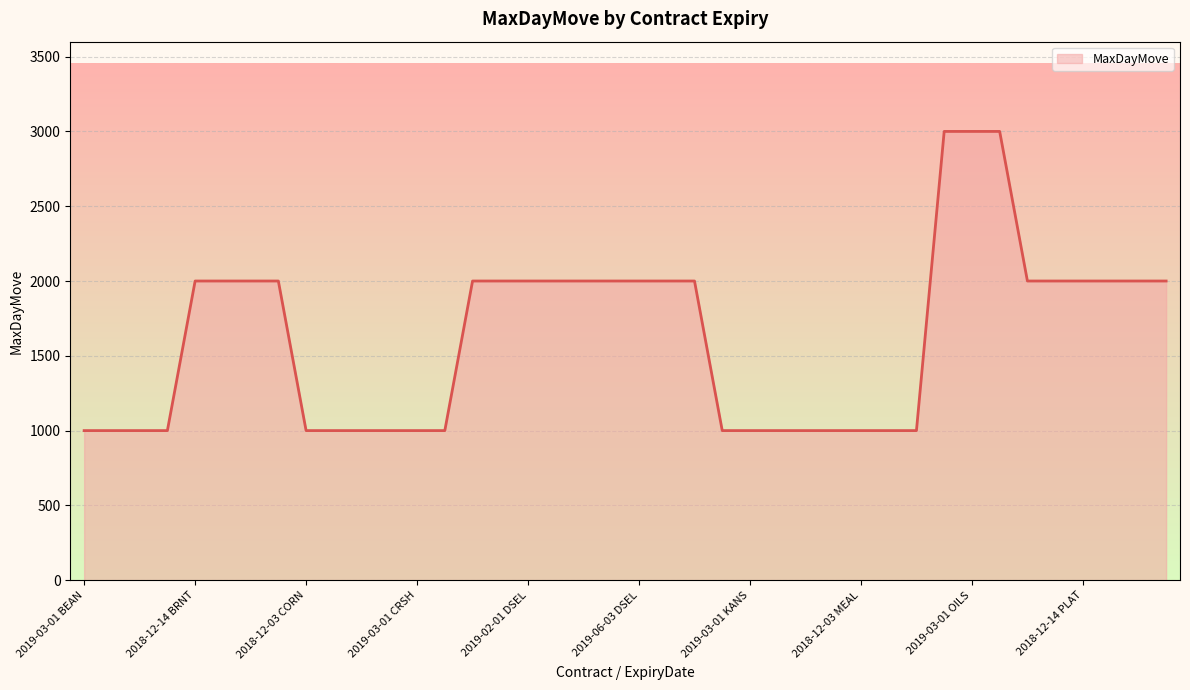

What is the difference between the maximum and minimum values?

2000